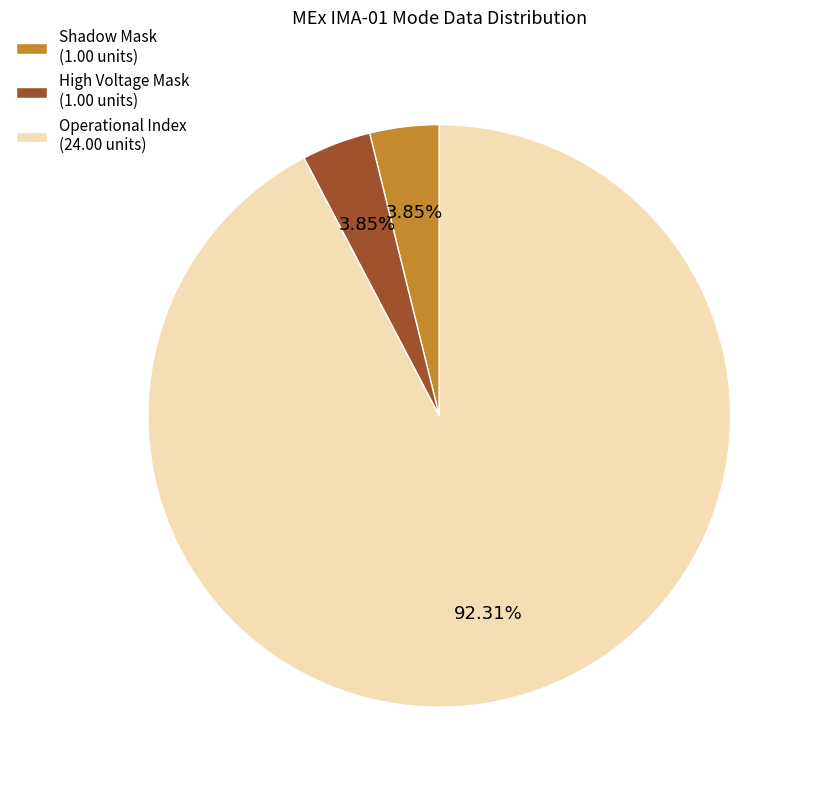

How many segments does this pie chart have?

3